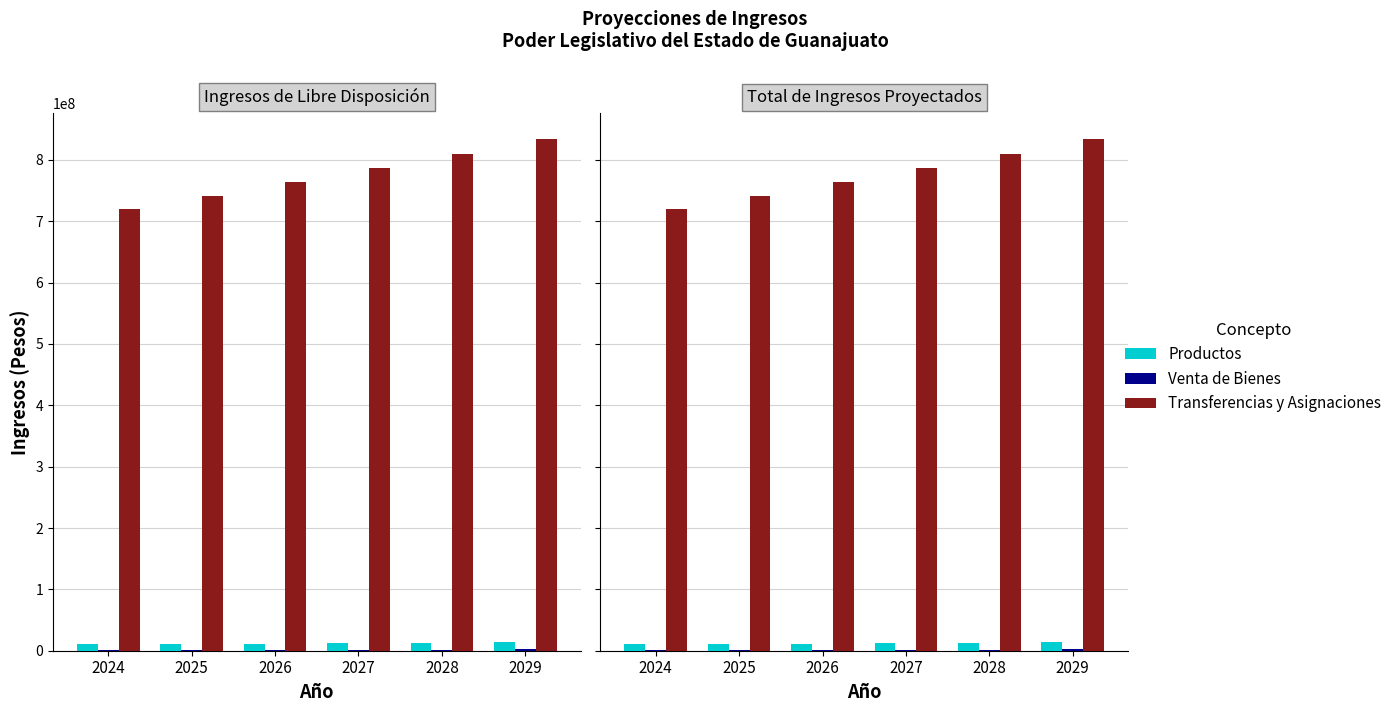

At 2026, list the series in order from smallest to largest.

Venta de Bienes, Productos, Transferencias y Asignaciones